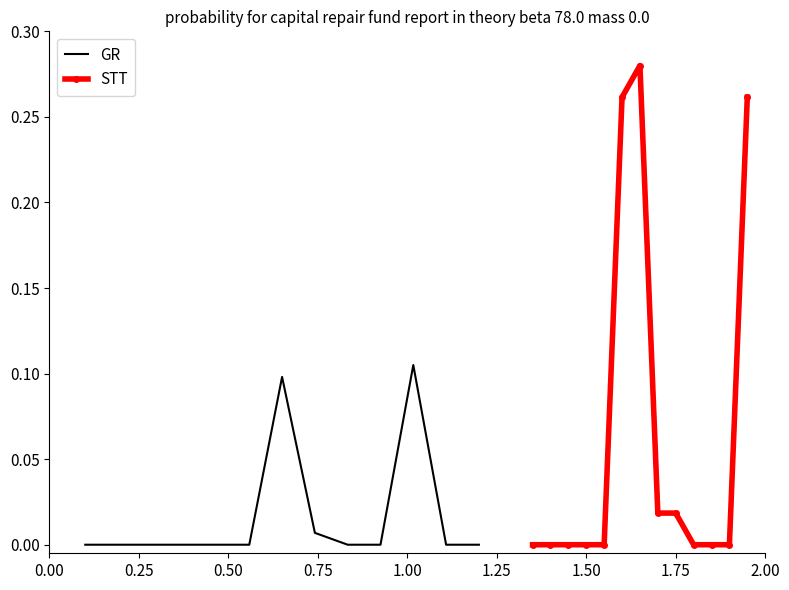

How many positive values does the GR series have?

3